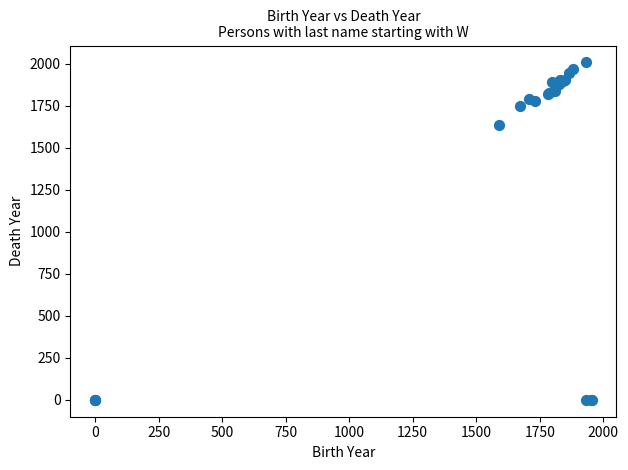

What Y value in the scatter plot is closest to 1004?

1635